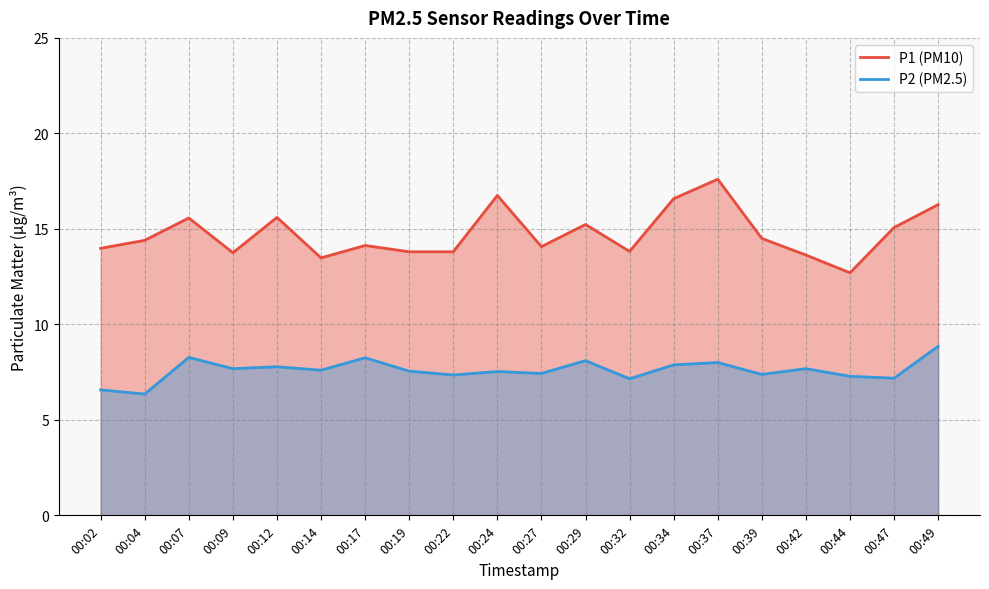

What is the difference between the highest and lowest values at 00:04?

8.1